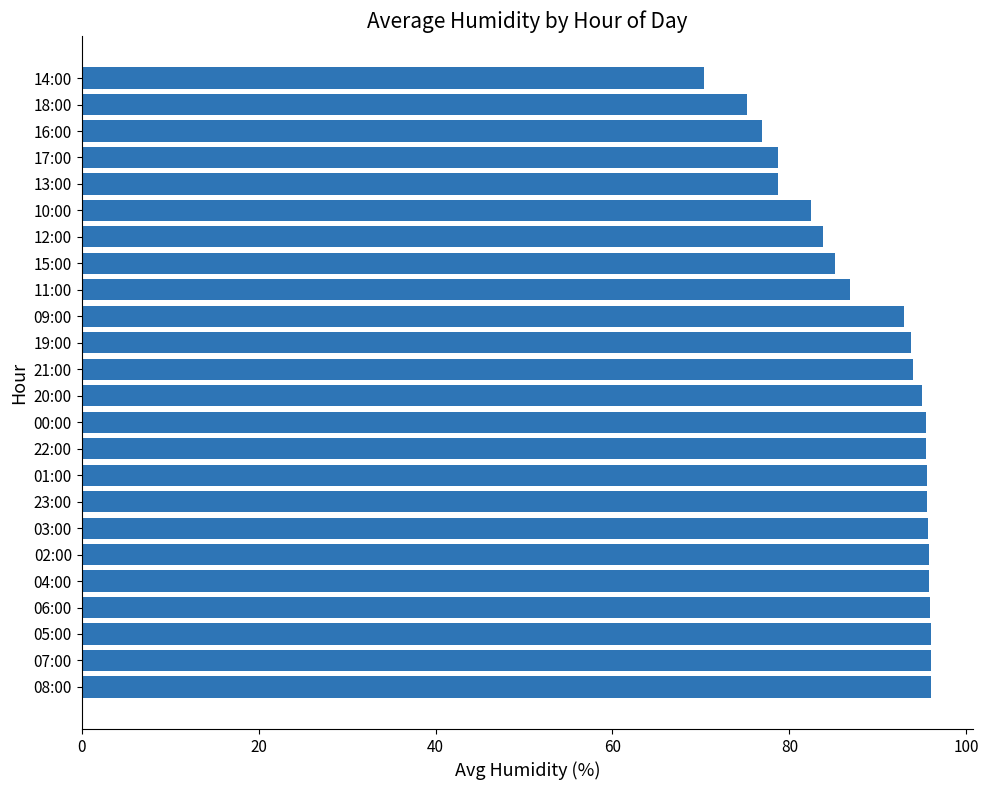

How many categories are shown in the chart?

24